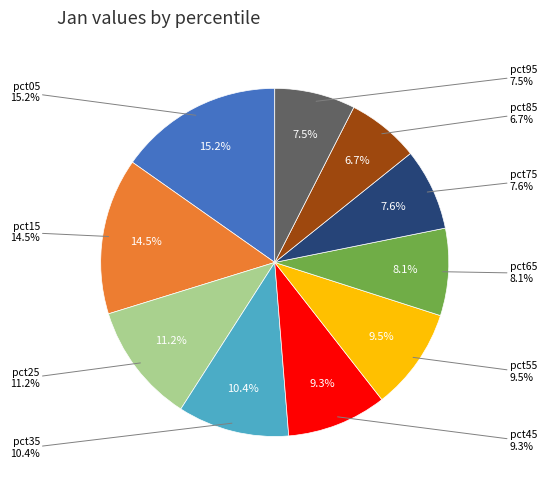

To the nearest percent, what is the difference between the pct35 and pct65 slice percentages?

2%